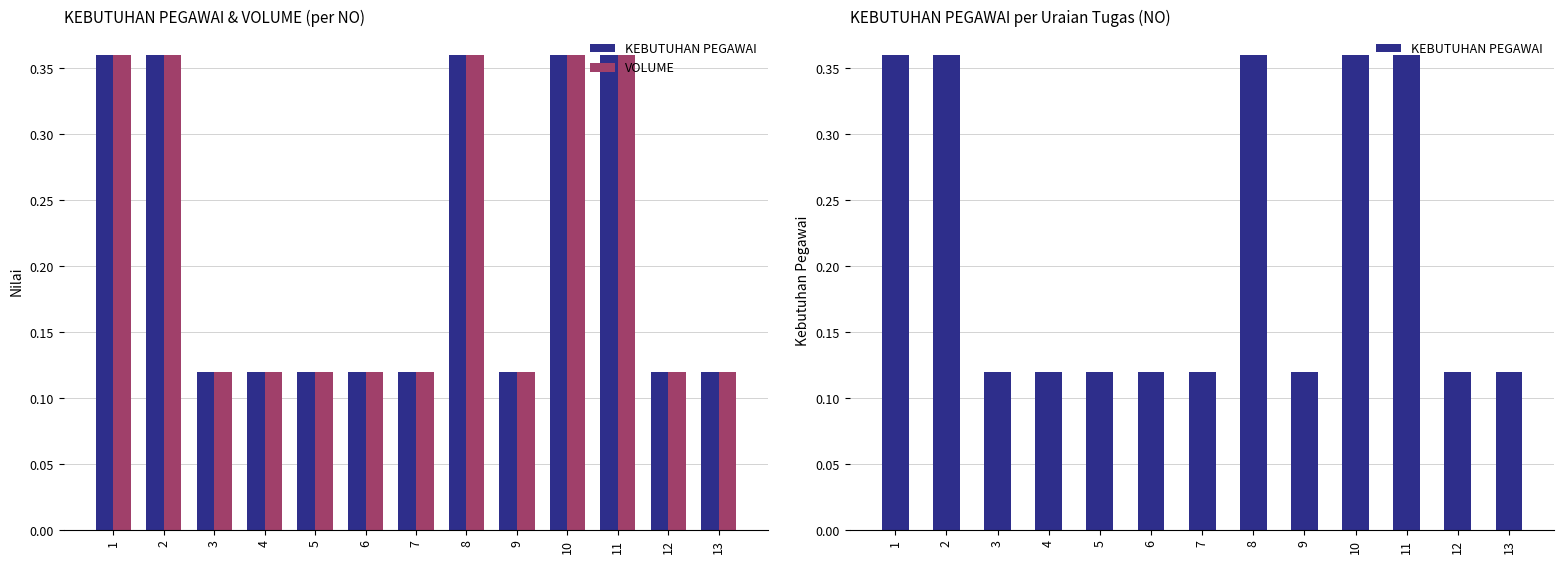

How many KEBUTUHAN PEGAWAI values are between 0 and 1?

13